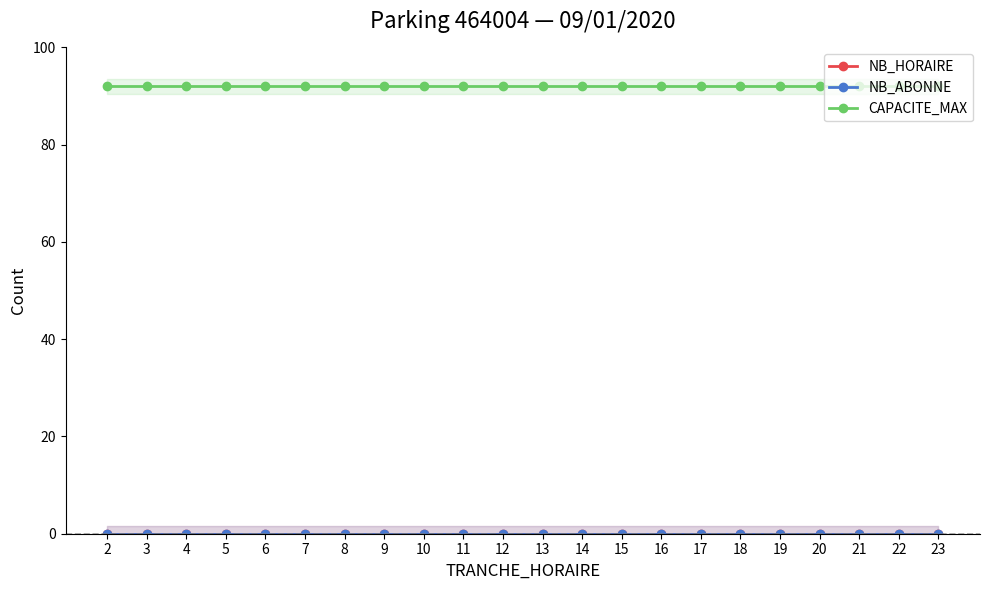

What is the maximum value for CAPACITE_MAX?

92